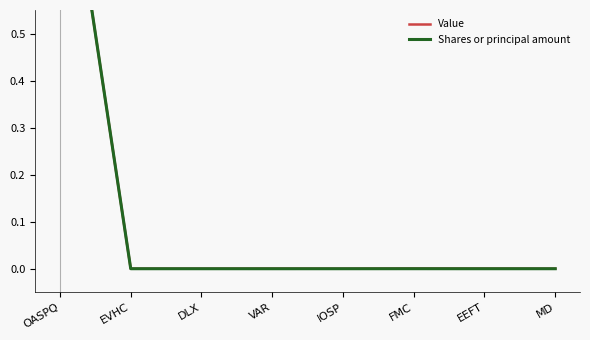

List the labels in order of Value value, smallest first.

EVHC, DLX, IOSP, MD, VAR, EEFT, FMC, OASPQ